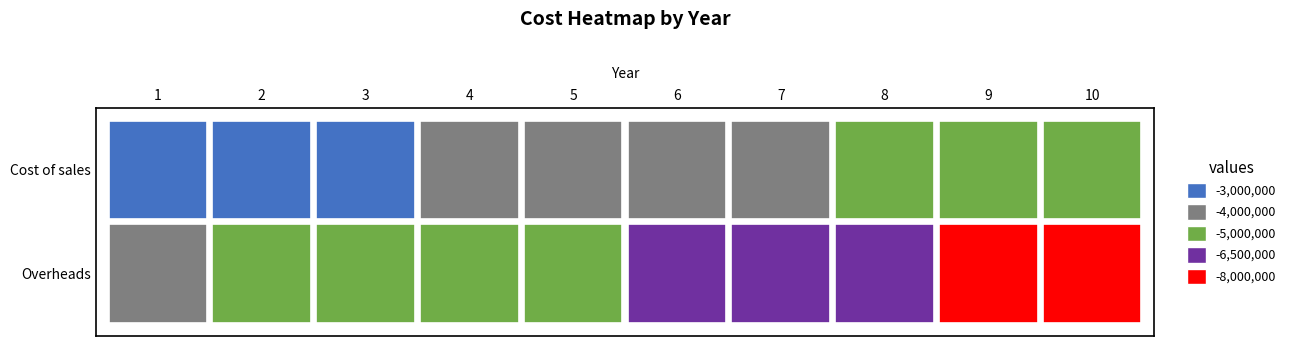

Rank the series by their average value, from lowest to highest.

Overheads, Cost of sales